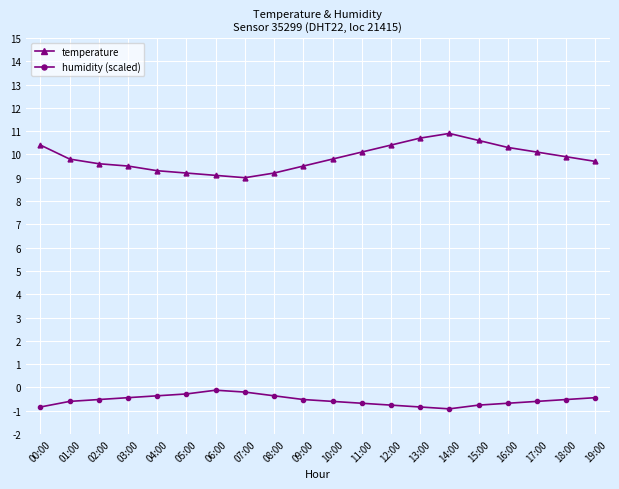

True or false: humidity (scaled) and temperature intersect in this chart.

False